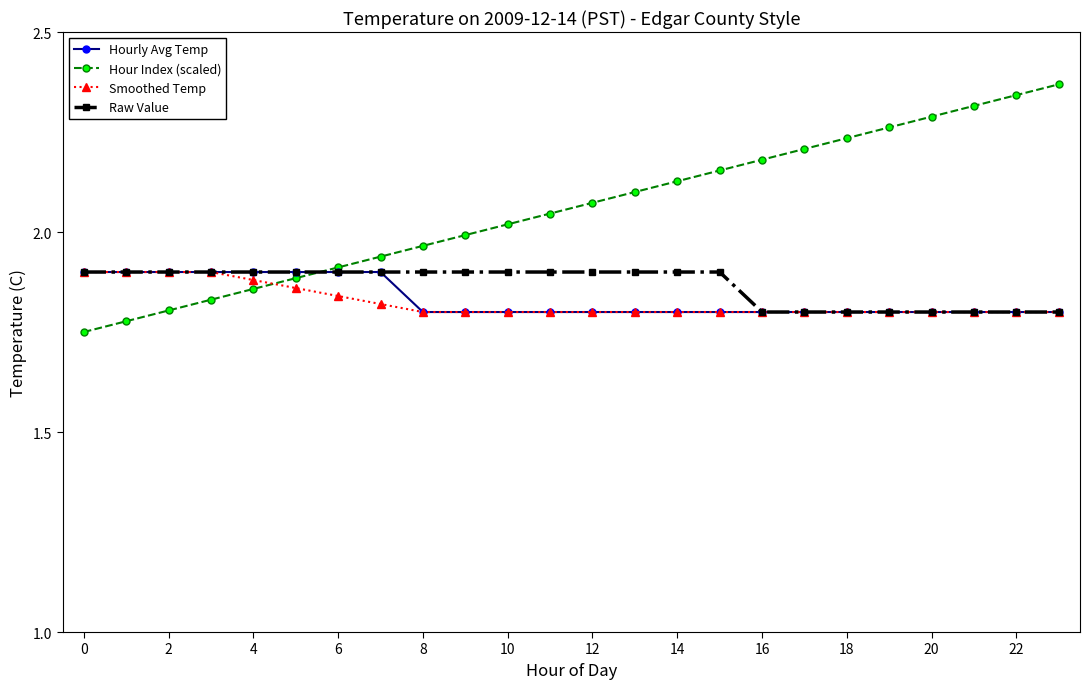

Which series has the largest total across all categories?

Hour Index (scaled)